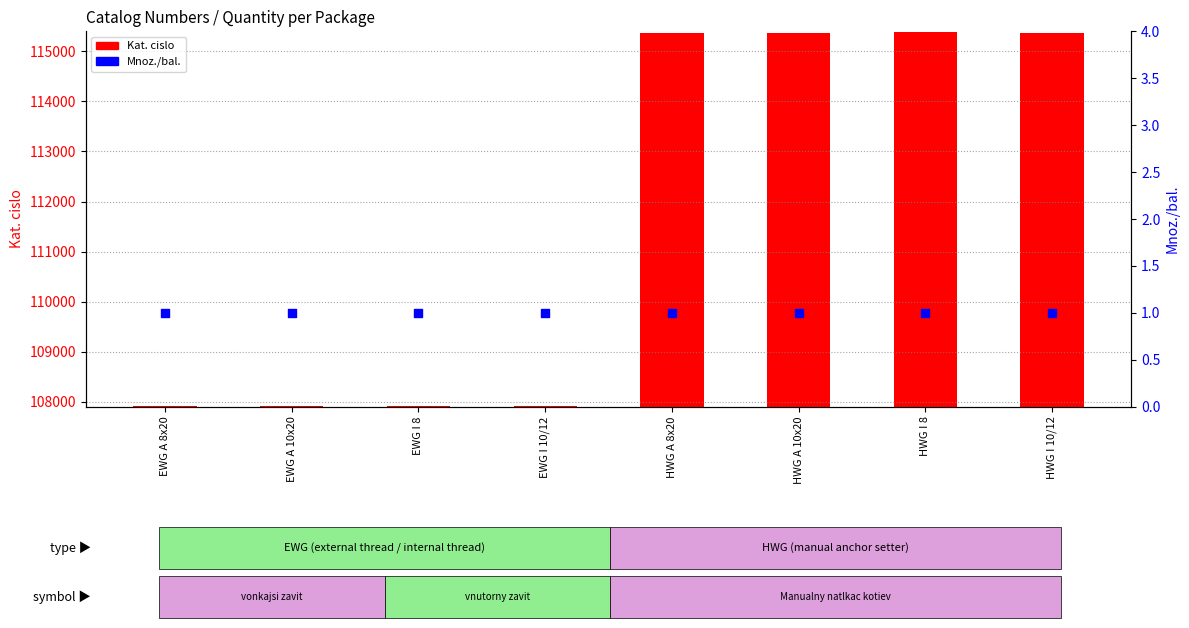

Which series contains the highest Y value?

Kat. cislo